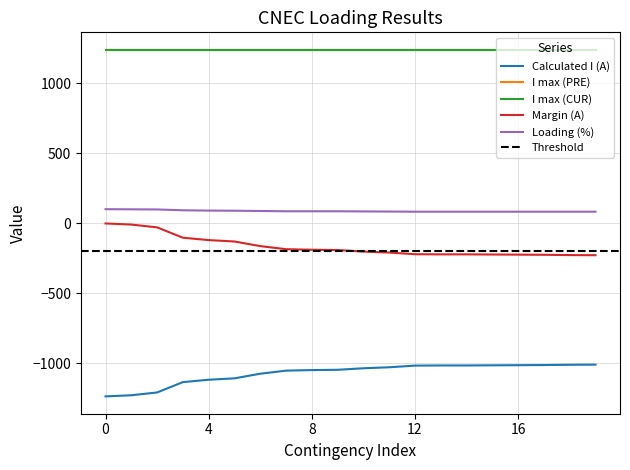

The value of Margin (A) at BG_CO_00016 is -345. True or false?

False